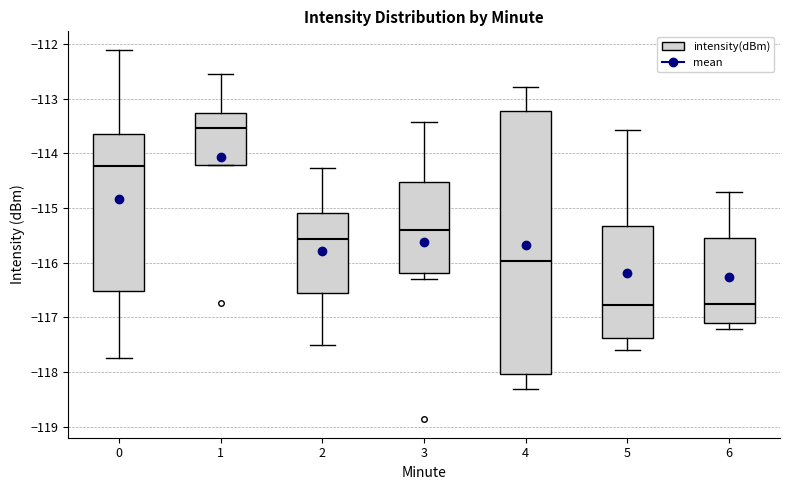

Reading left to right, transcribe this box plot: for each box, give where its median line is, the range the box spans, and where its two whiskers end, as read against the y-axis. The values are not printed on the chart, so give them approximately, as read against the axis.

0: median -114.2, box -116.5 to -113.6, whiskers -117.7 to -112.1
1: median -113.5, box -114.2 to -113.3, whiskers -114.2 to -112.6
2: median -115.6, box -116.6 to -115.1, whiskers -117.5 to -114.3
3: median -115.4, box -116.2 to -114.5, whiskers -116.3 to -113.4
4: median -116.0, box -118.0 to -113.2, whiskers -118.3 to -112.8
5: median -116.8, box -117.4 to -115.3, whiskers -117.6 to -113.6
6: median -116.8, box -117.1 to -115.5, whiskers -117.2 to -114.7